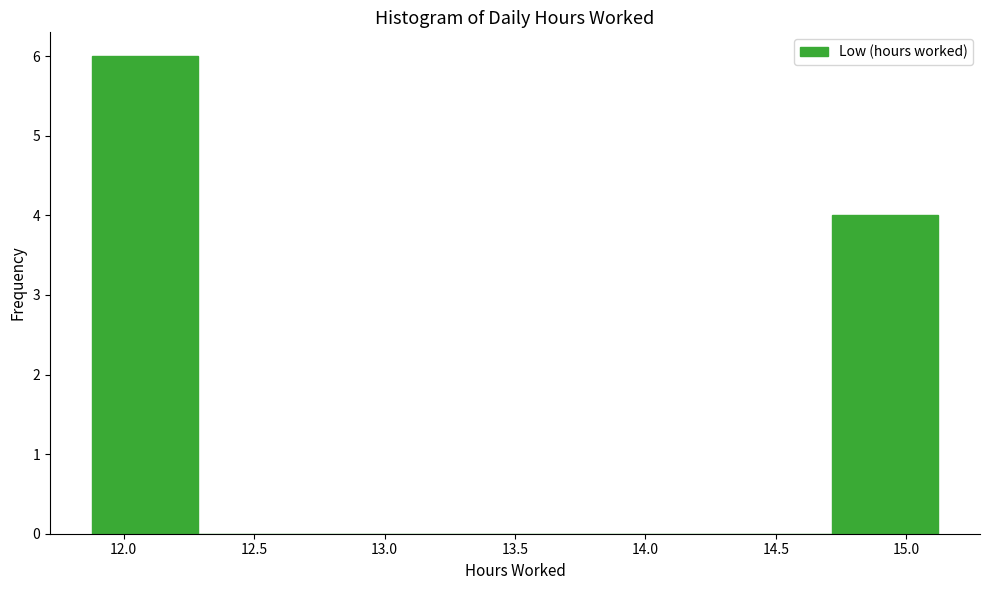

Reading left to right, list every bar in this chart as the range it spans on the x-axis followed by its height. Neither the bar edges nor the heights are printed on the chart, so give them approximately, as read against the axes.

11.880 to 12.285: 6
12.285 to 12.690: 0
12.690 to 13.095: 0
13.095 to 13.500: 0
13.500 to 13.905: 0
13.905 to 14.310: 0
14.310 to 14.715: 0
14.715 to 15.120: 4